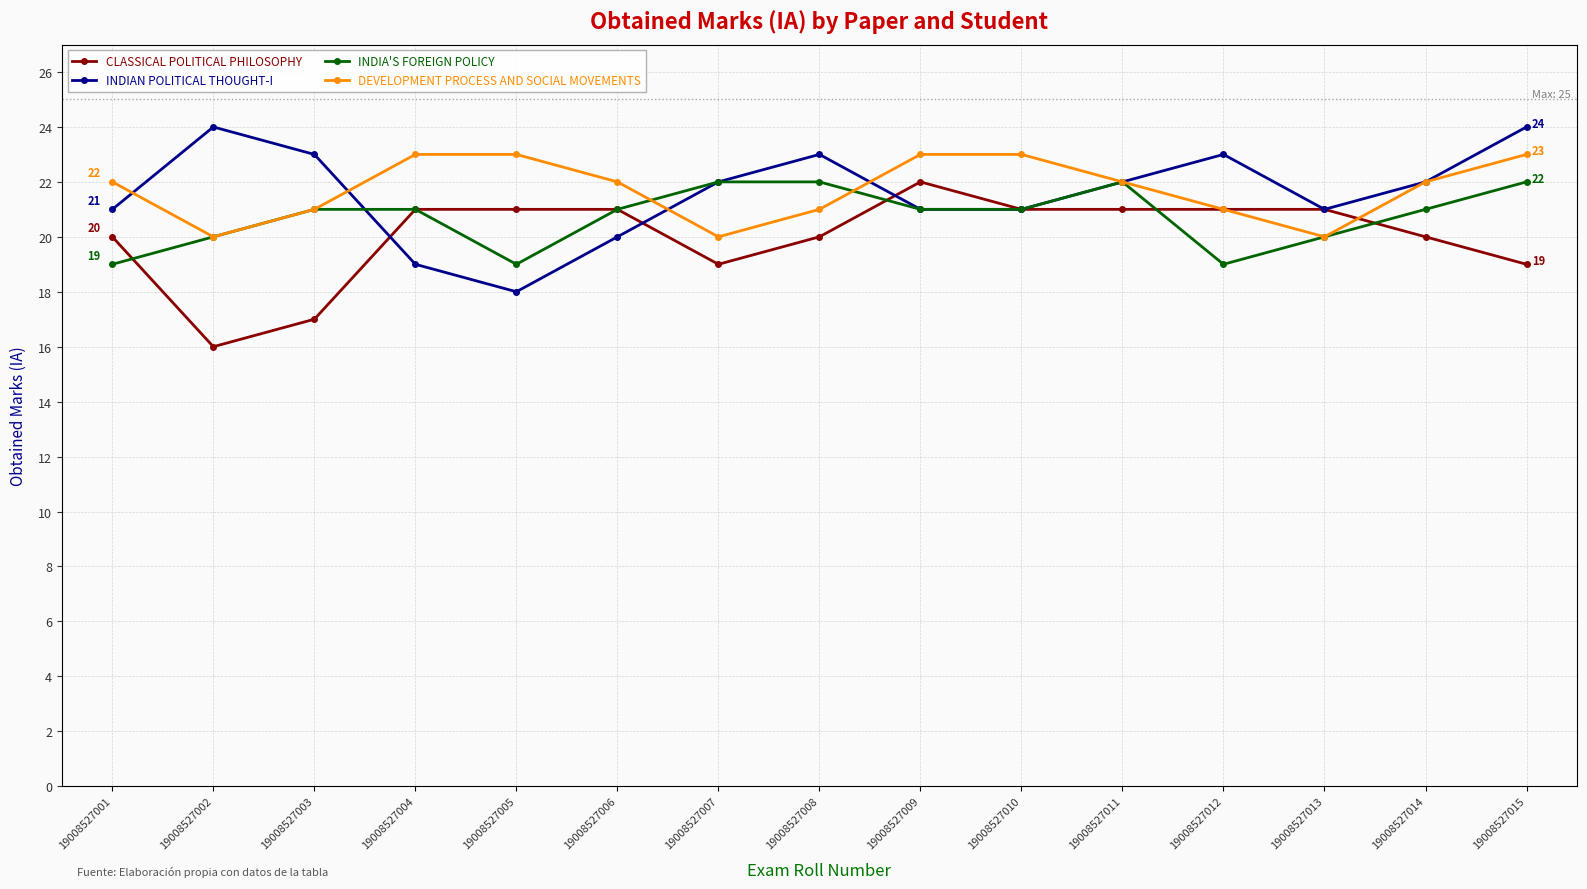

Is the value of INDIAN POLITICAL THOUGHT-I at 19008527013 greater than the value of CLASSICAL POLITICAL PHILOSOPHY at 19008527003?

Yes